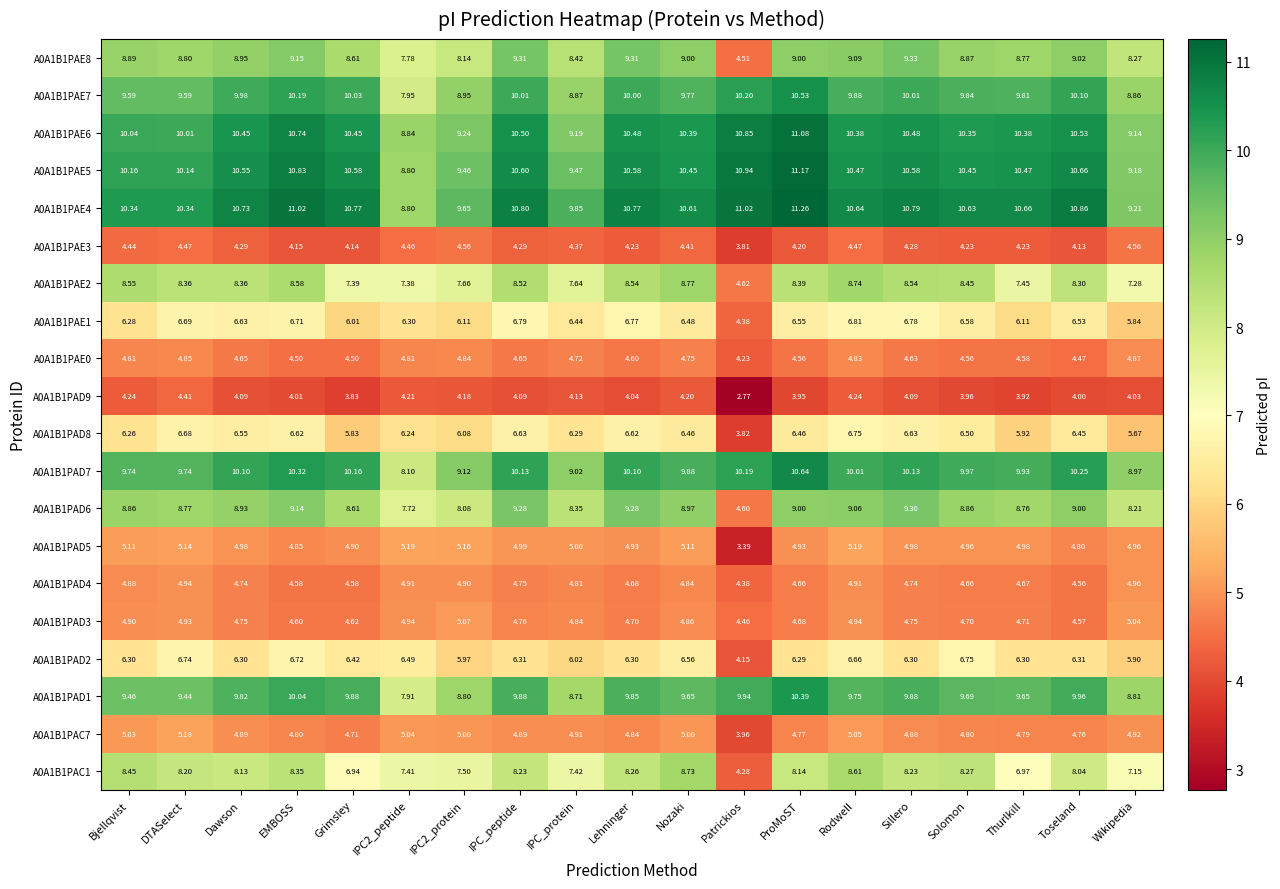

Which series has the widest spread of values?

A0A1B1PAE8